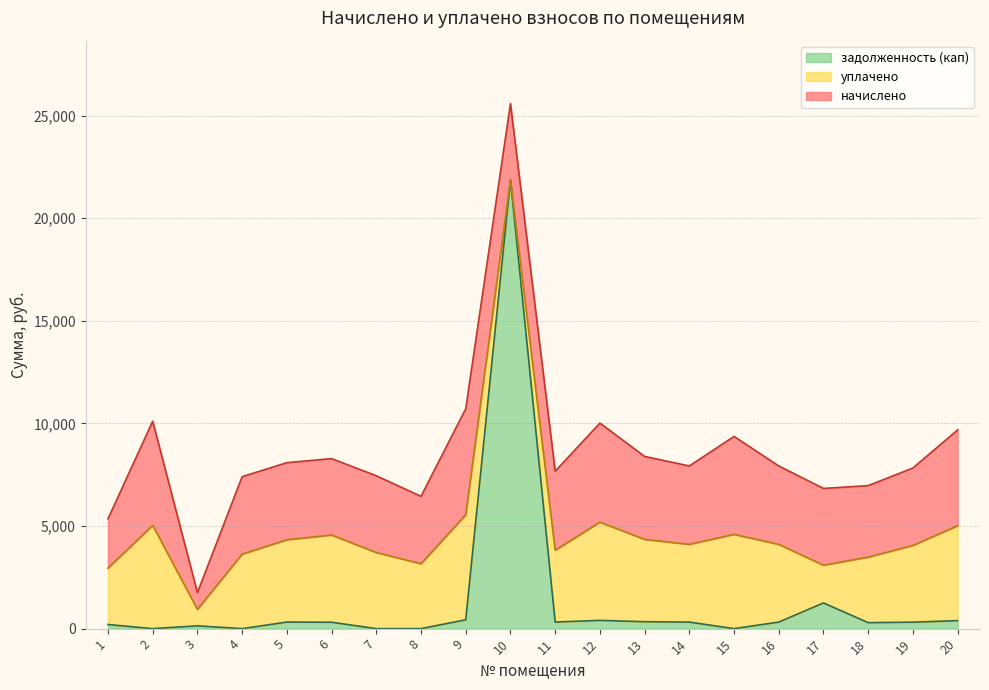

What is the difference between the second highest and second lowest values in the начислено series?

2669.3